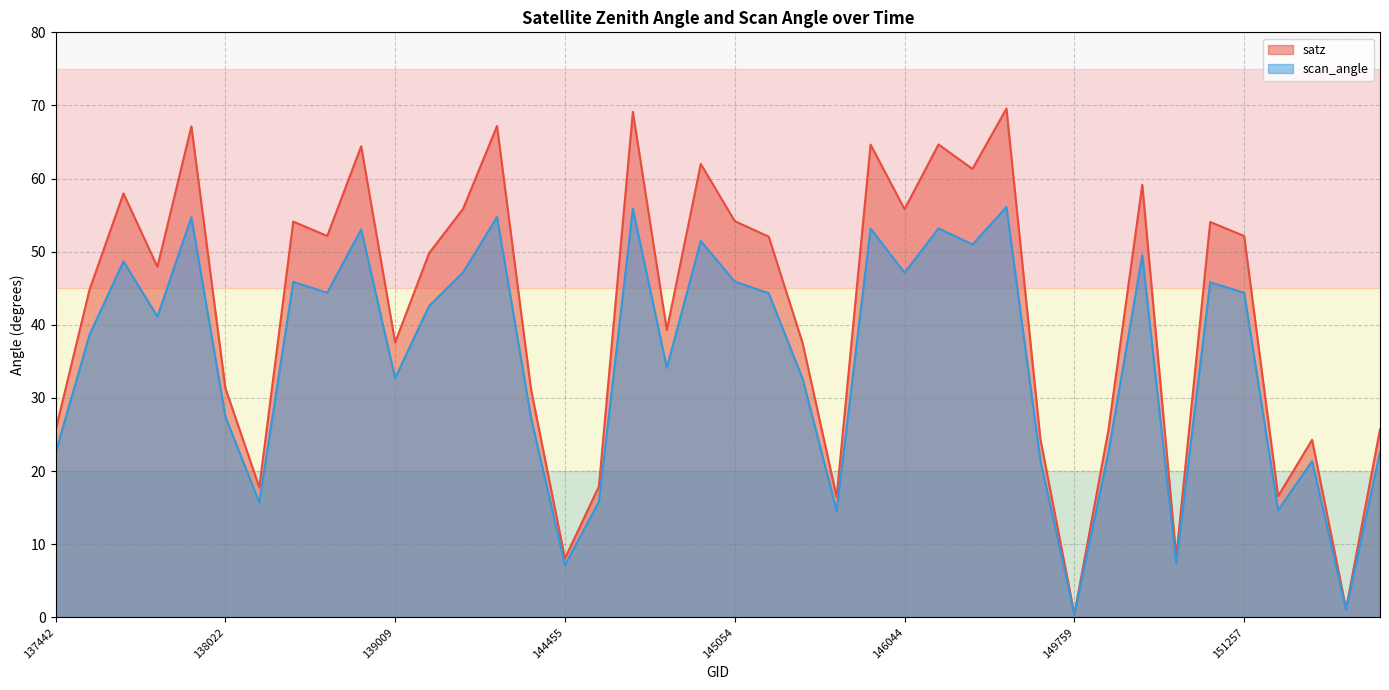

What is the difference between the highest and lowest values at 139009?

4.9